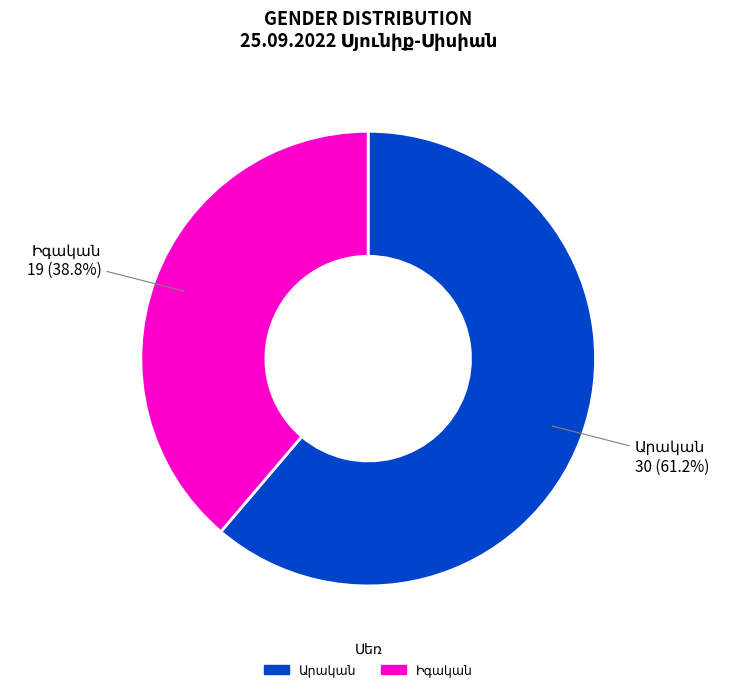

Is there a majority slice in this chart?

Yes